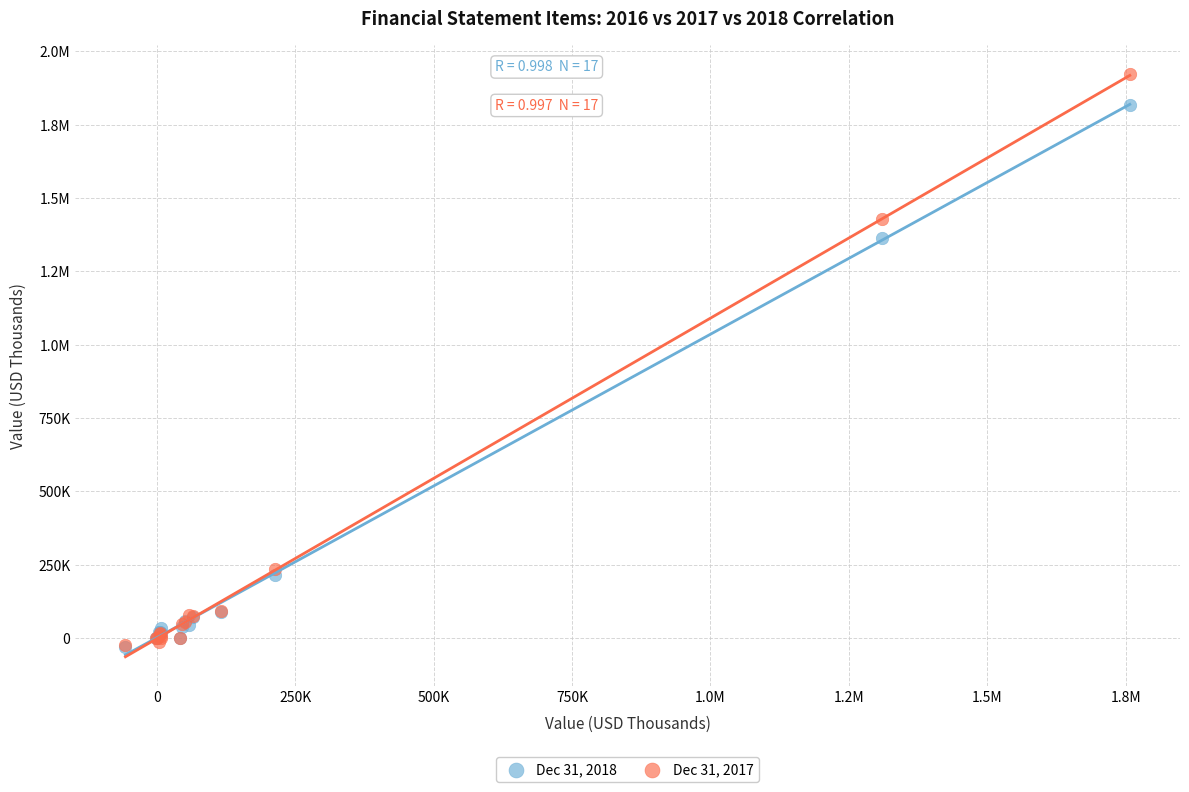

What are all the series names shown in the legend?

Dec 31, 2018, Dec 31, 2017